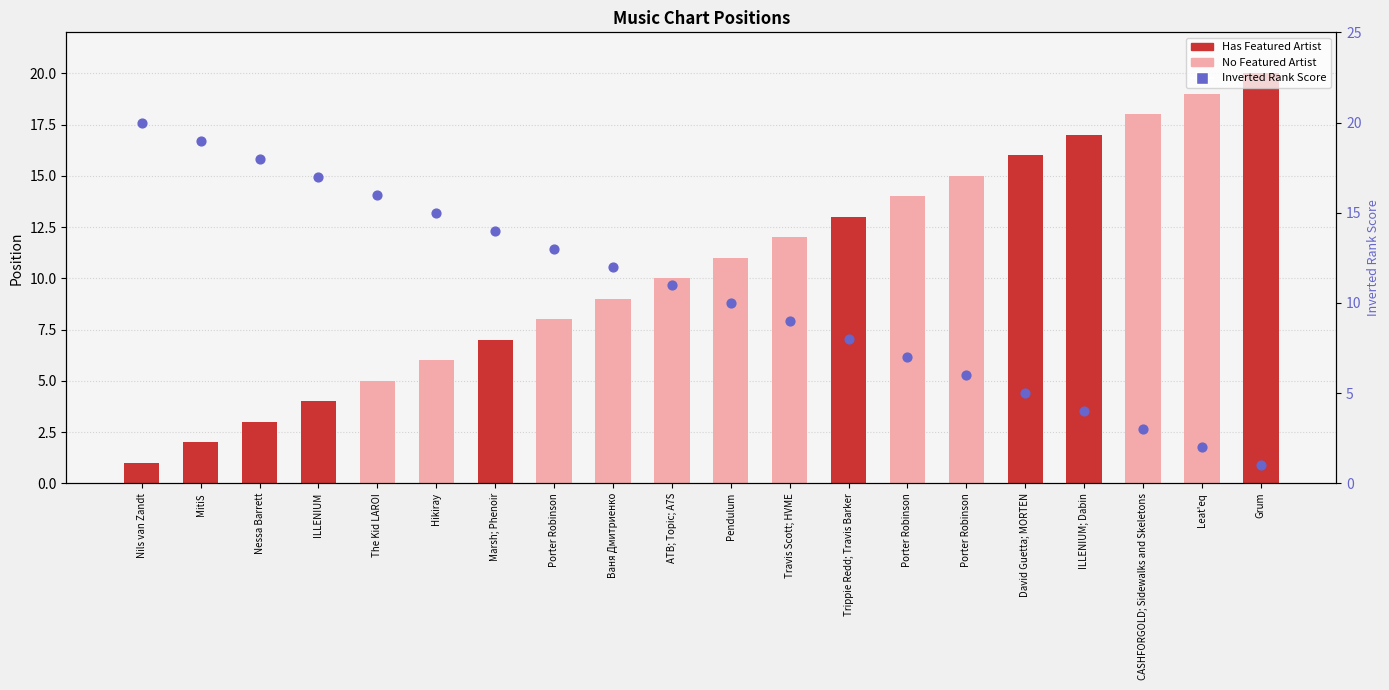

What is the ratio of the value at David Guetta; MORTEN to the value at Nils van Zandt?

0.2